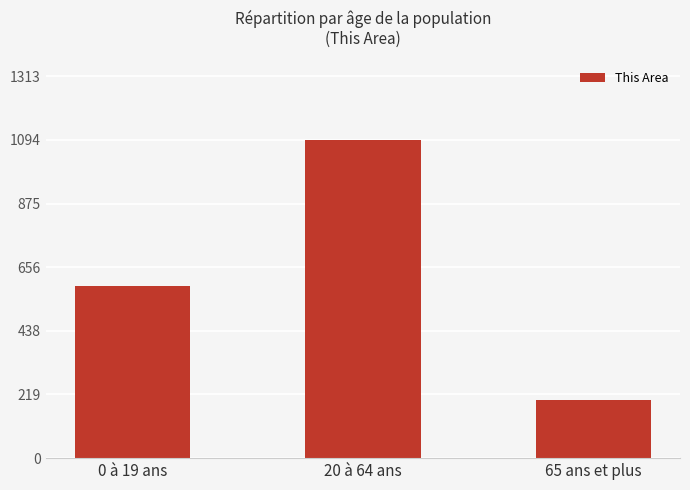

The chart shows a value of 344 at 65 ans et plus. True or false?

False